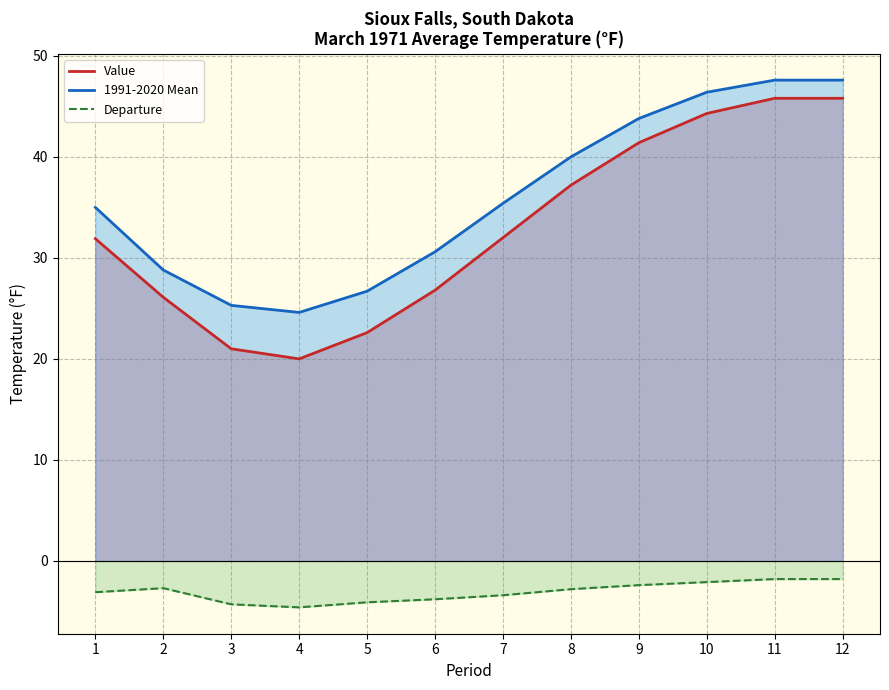

True or false: Value and 1991-2020 Mean cross at least once.

False